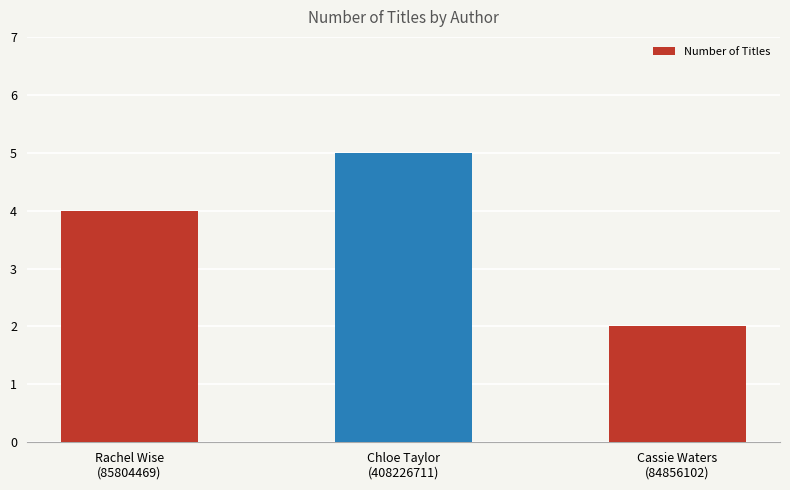

List the labels in order of value, smallest first.

Cassie Waters
(84856102), Rachel Wise
(85804469), Chloe Taylor
(408226711)